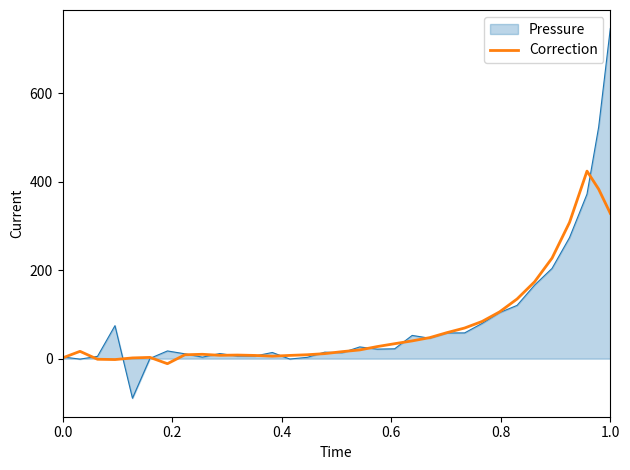

Which series has the widest spread of values?

Pressure